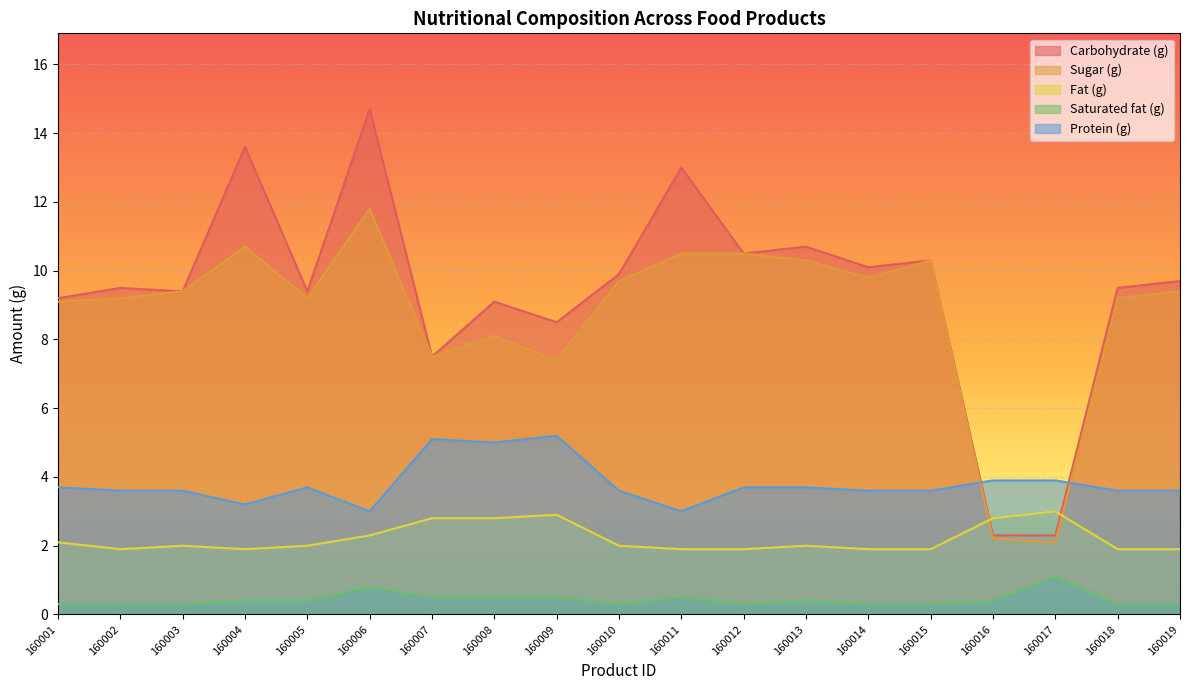

True or false: Sugar (g) has more than 2 interior local peaks.

True